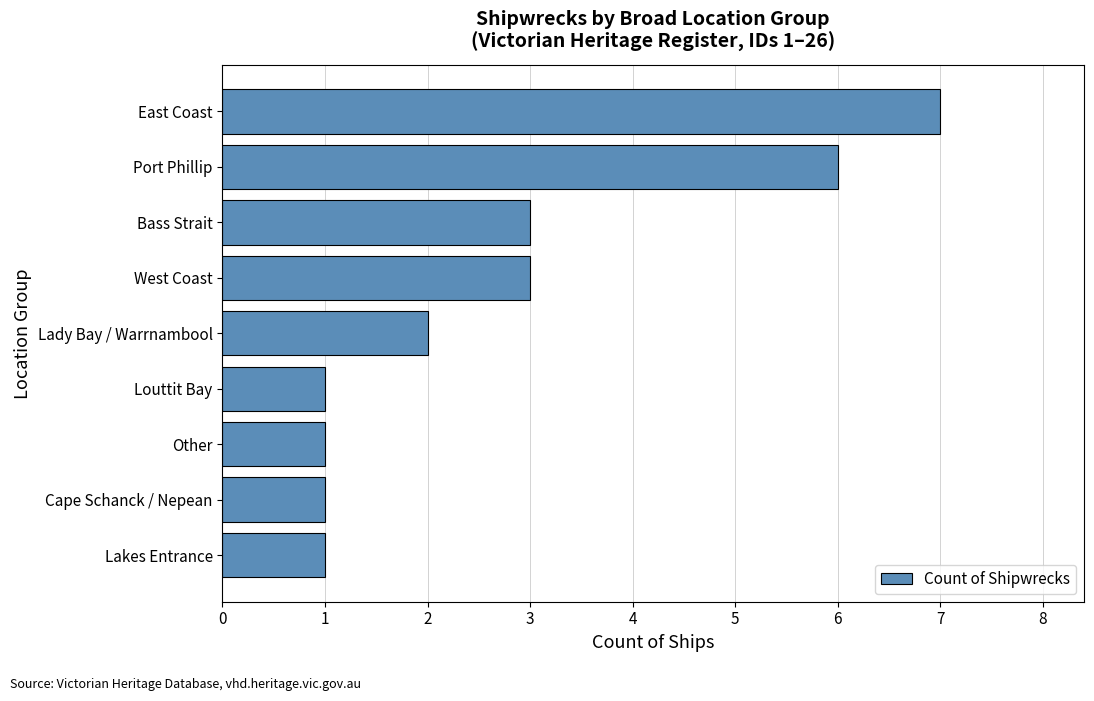

The value at Lady Bay / Warrnambool is 2. True or false?

True